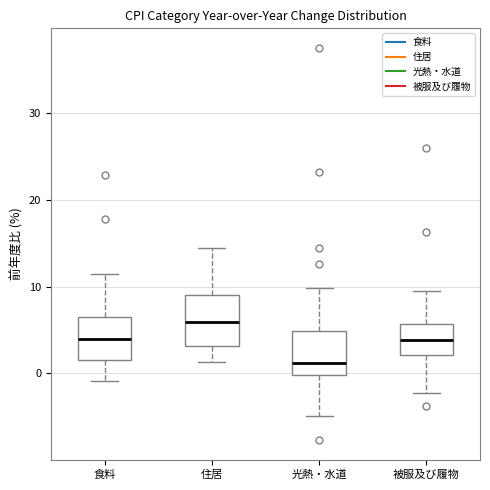

Where does the lower whisker of the box for 住居 end on the y-axis? The values are not printed on the chart, so give them approximately, as read against the axis.

1